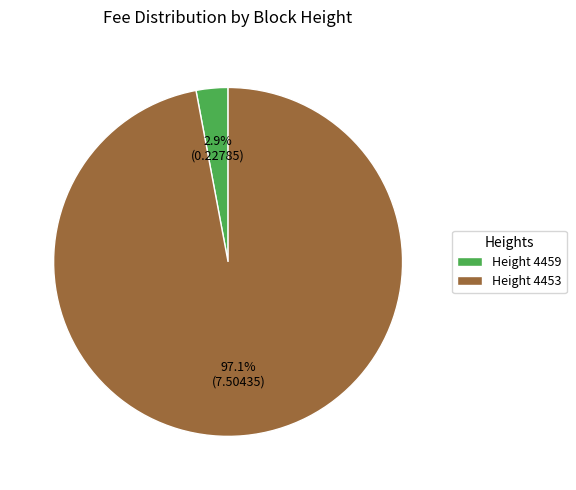

Which has a higher value, Height 4459 or Height 4453?

Height 4453